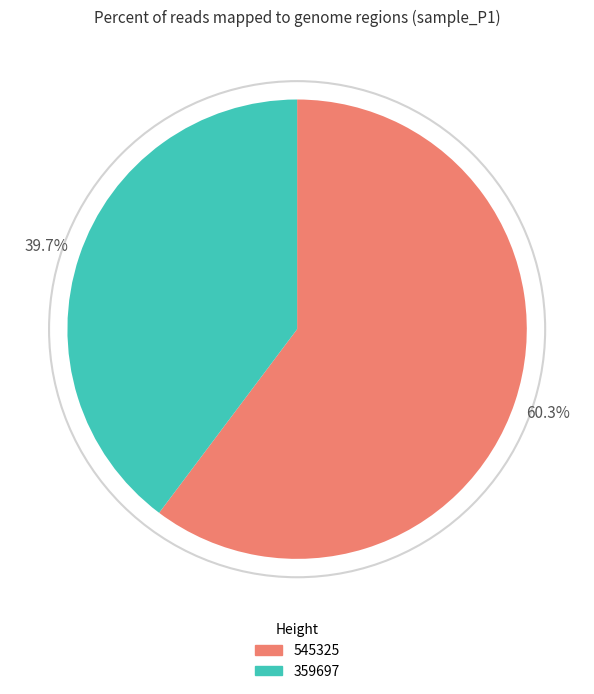

Is there any slice that represents more than half of the pie?

Yes